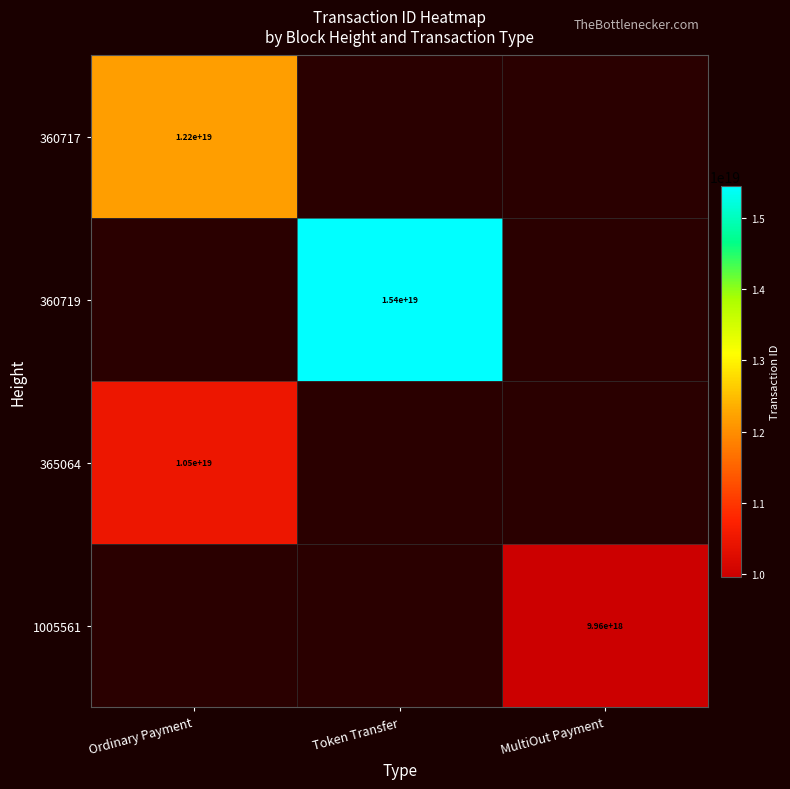

The 360719 series shows 3220118971154825728 at Token Transfer. True or false?

False